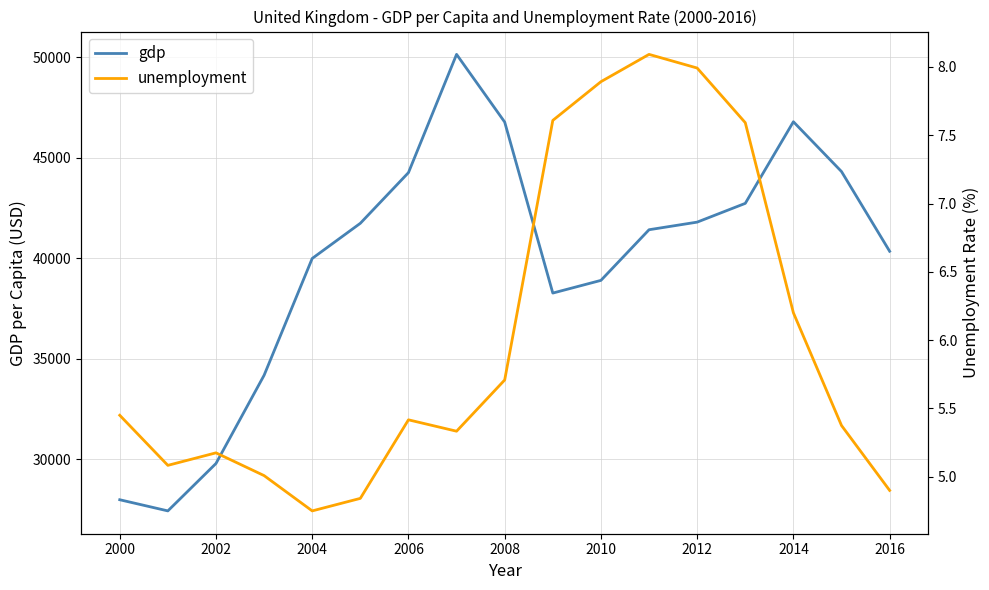

What is the highest value of the gdp series?

50134.3